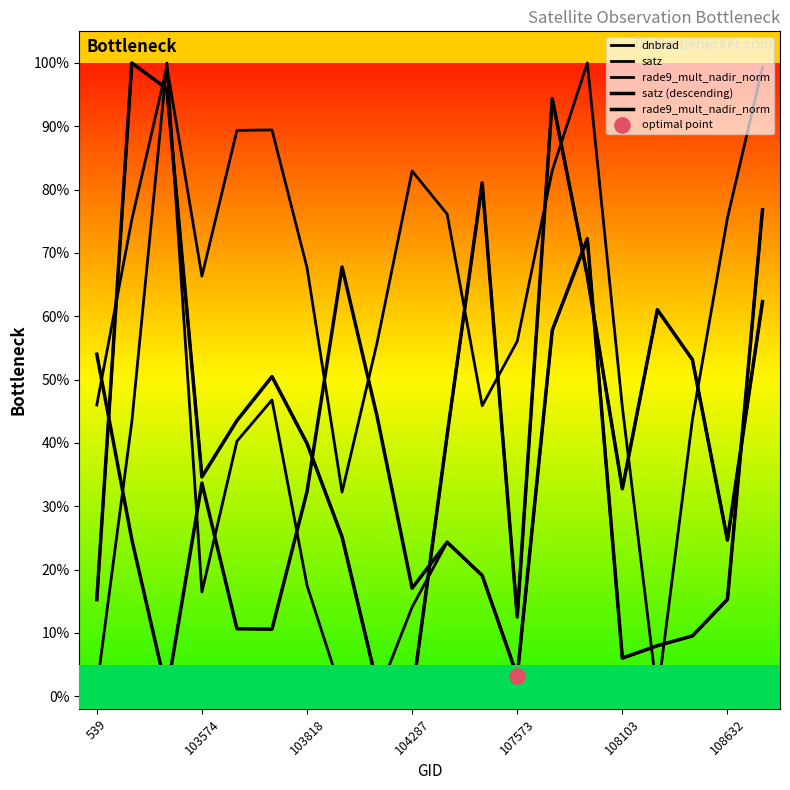

Which series contains the lowest Y value?

dnbrad